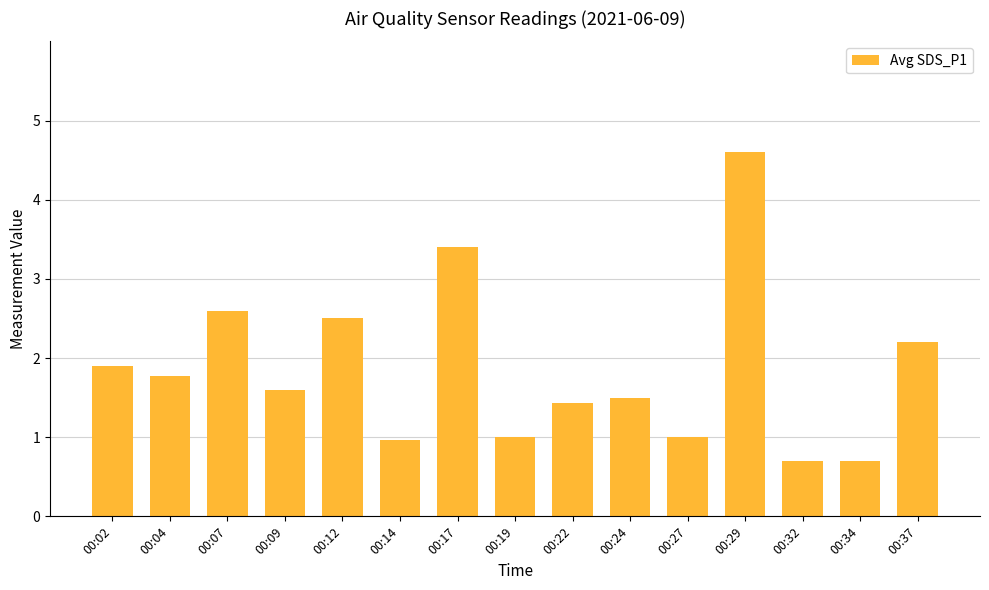

What is the sum of the values at 00:37 and 00:17?

5.6